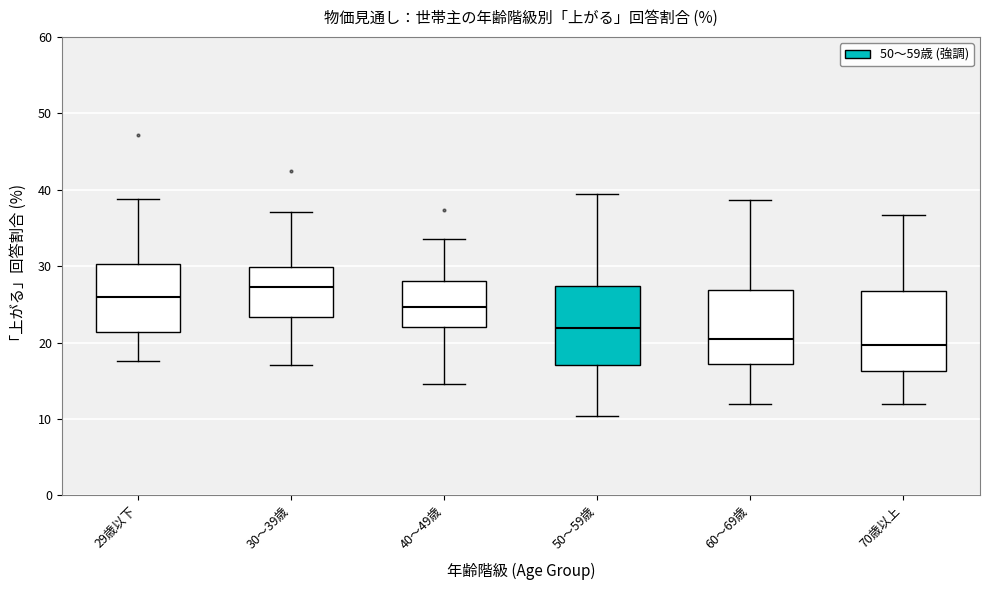

Reading left to right, transcribe this box plot: for each box, give where its median line is, the range the box spans, and where its two whiskers end, as read against the y-axis. The values are not printed on the chart, so give them approximately, as read against the axis.

29歳以下: median 26, box 21 to 30, whiskers 18 to 39
30～39歳: median 27, box 23 to 30, whiskers 17 to 37
40～49歳: median 25, box 22 to 28, whiskers 15 to 34
50～59歳: median 22, box 17 to 27, whiskers 10 to 39
60～69歳: median 20, box 17 to 27, whiskers 12 to 39
70歳以上: median 20, box 16 to 27, whiskers 12 to 37